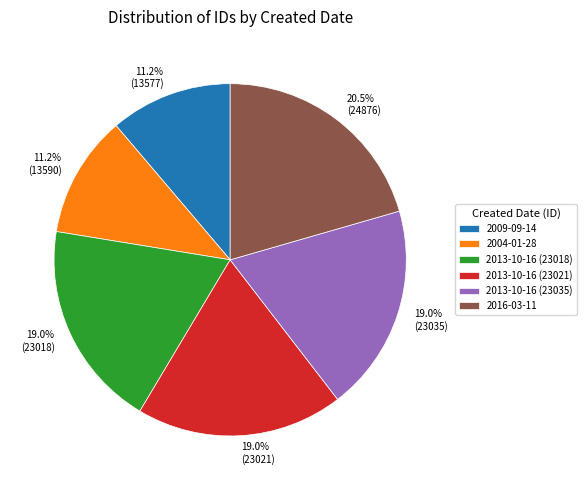

Between 2013-10-16 (23018) and 2016-03-11, which is larger?

2016-03-11